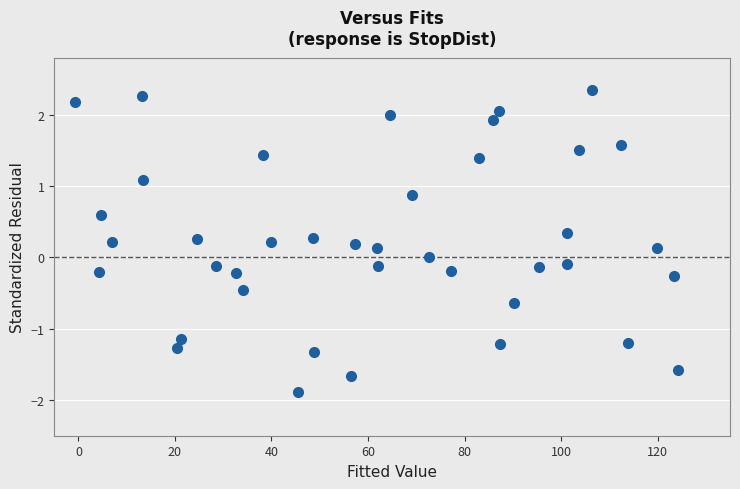

What is the range of Y values (max minus min)?

4.2